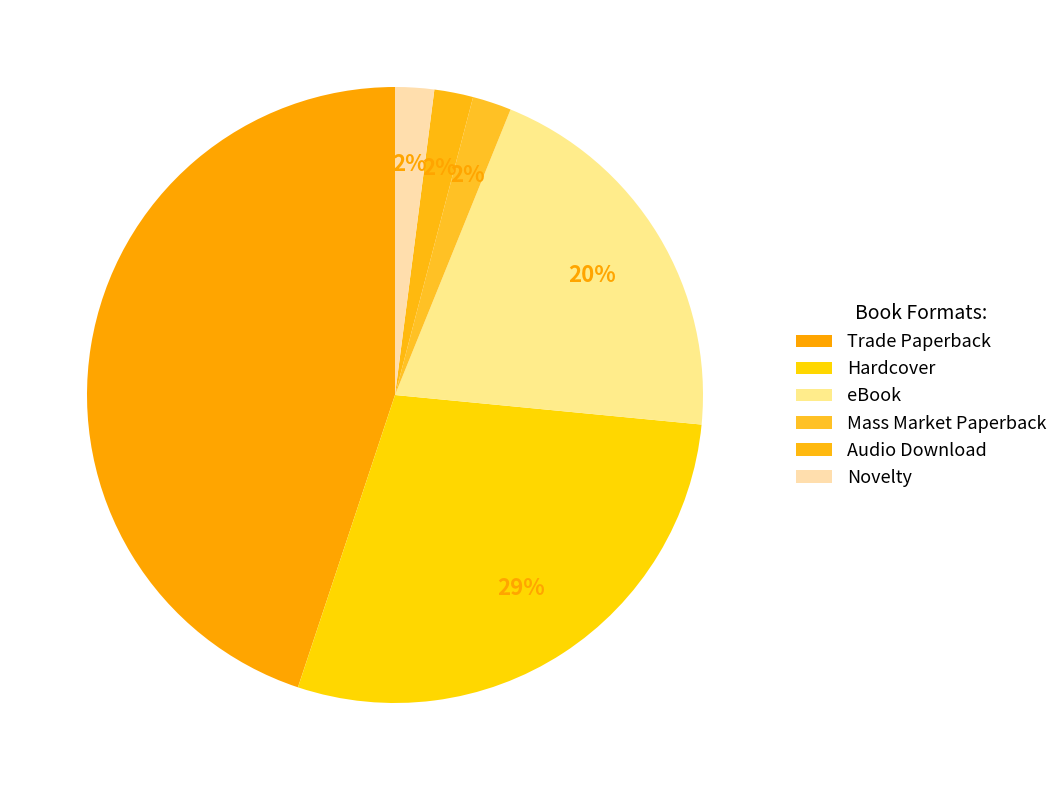

To the nearest percent, what is the difference between the largest and smallest slice percentages?

43%